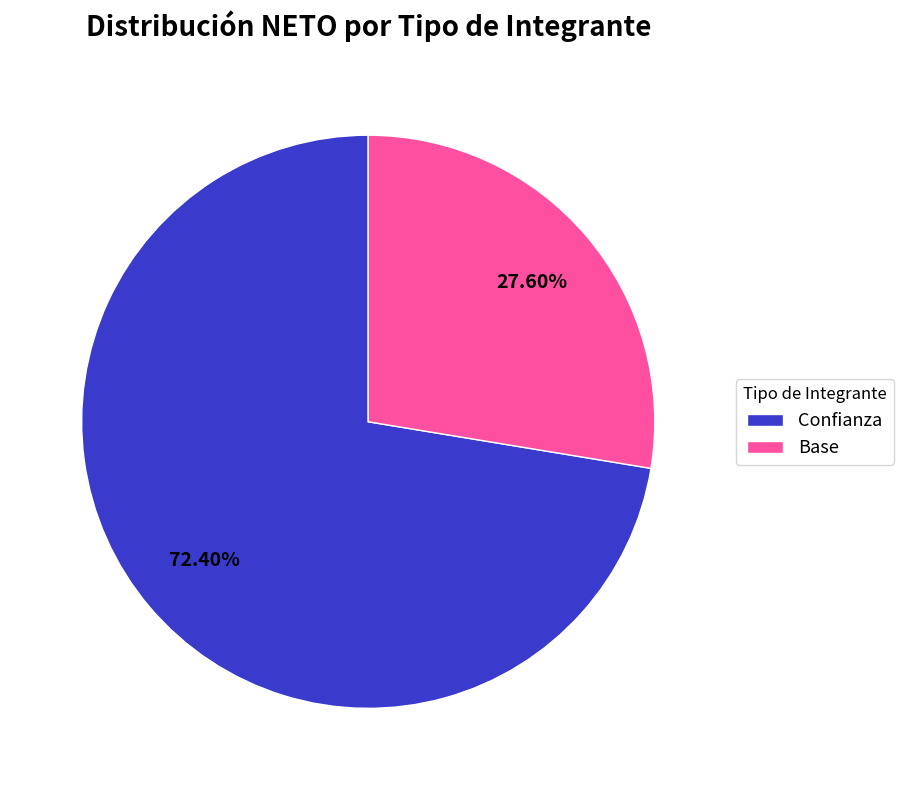

How much of the chart is everything except Confianza?

27.6%